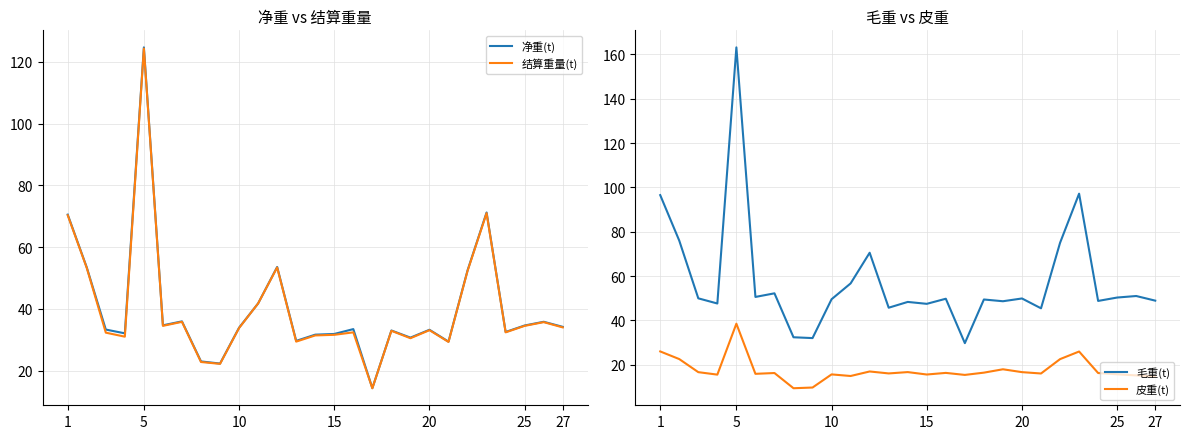

How many intersections are there between 皮重(t) and 净重(t)?

2